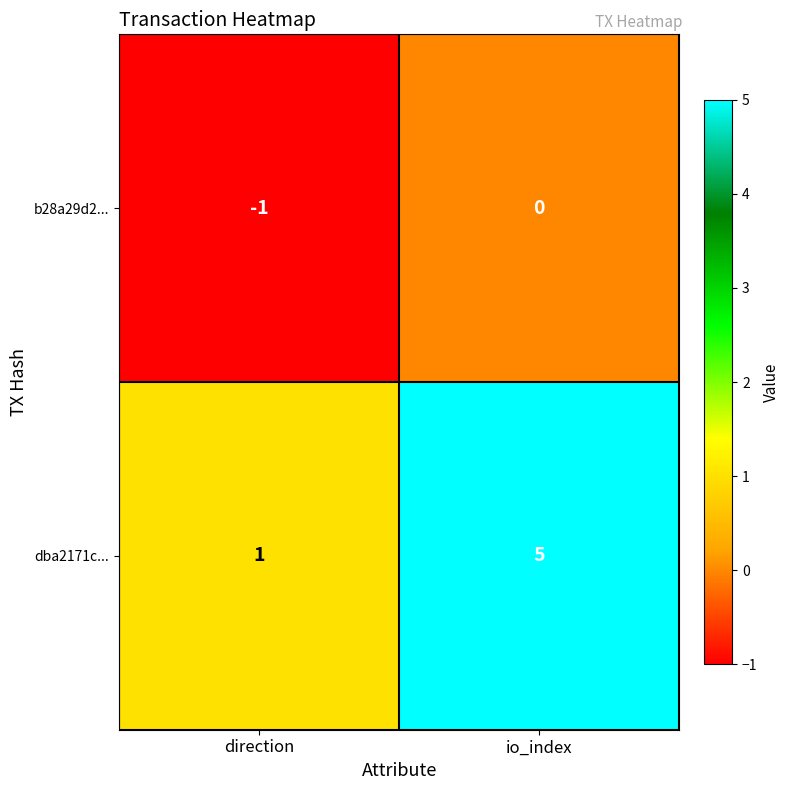

Between direction and io_index, which series saw the biggest shift?

dba2171c...